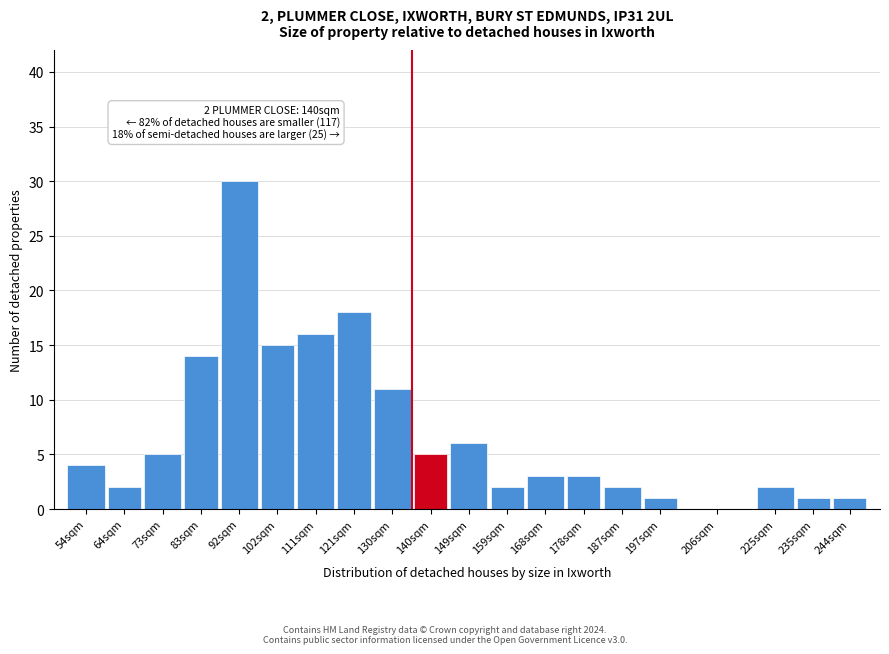

Reading left to right, transcribe all the data shown in this chart.

54sqm=4	64sqm=2	73sqm=5	83sqm=14	92sqm=30	102sqm=15	111sqm=16	121sqm=18	130sqm=11	140sqm=5	149sqm=6	159sqm=2	168sqm=3	178sqm=3	187sqm=2	197sqm=1	206sqm=0	225sqm=2	235sqm=1	244sqm=1